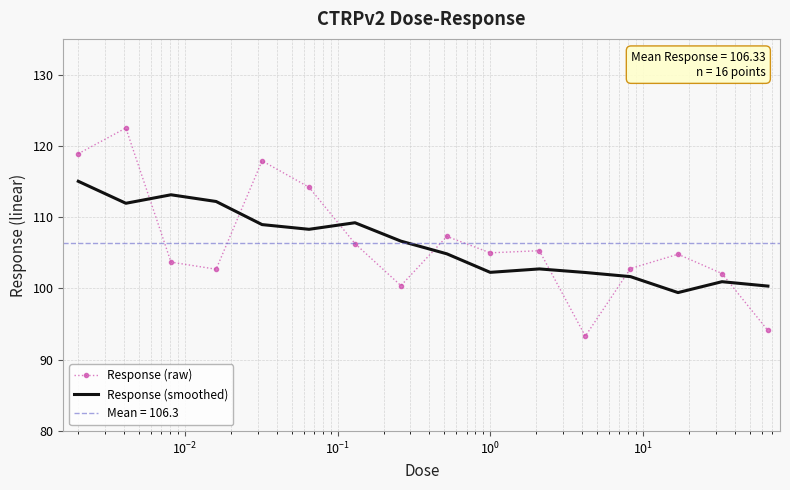

True or false: Response (raw) and Response (smoothed) intersect in this chart.

True